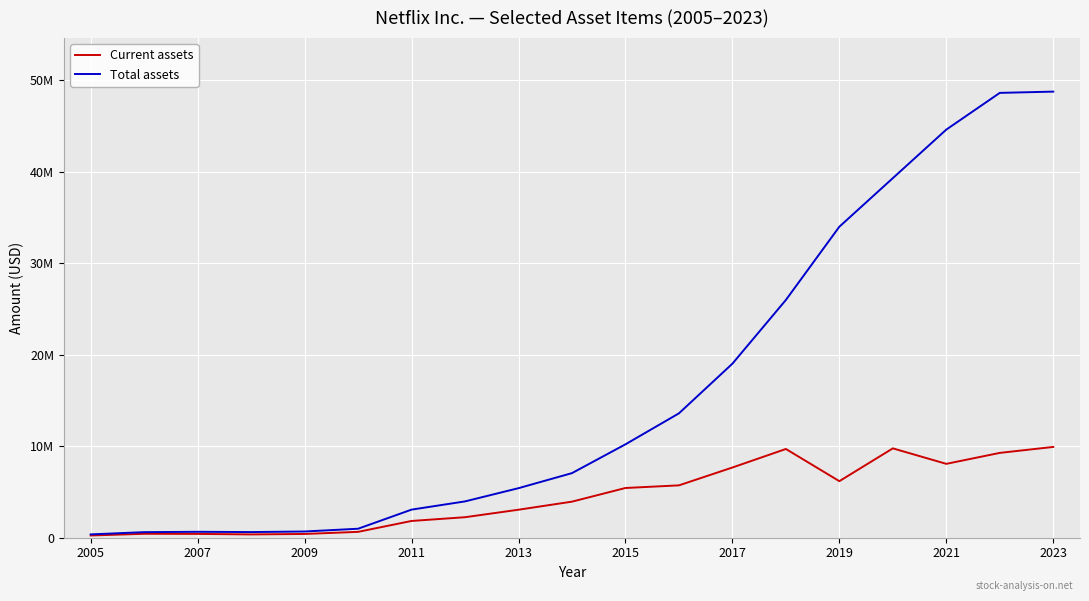

Does the chart display data point markers on the line(s)?

No